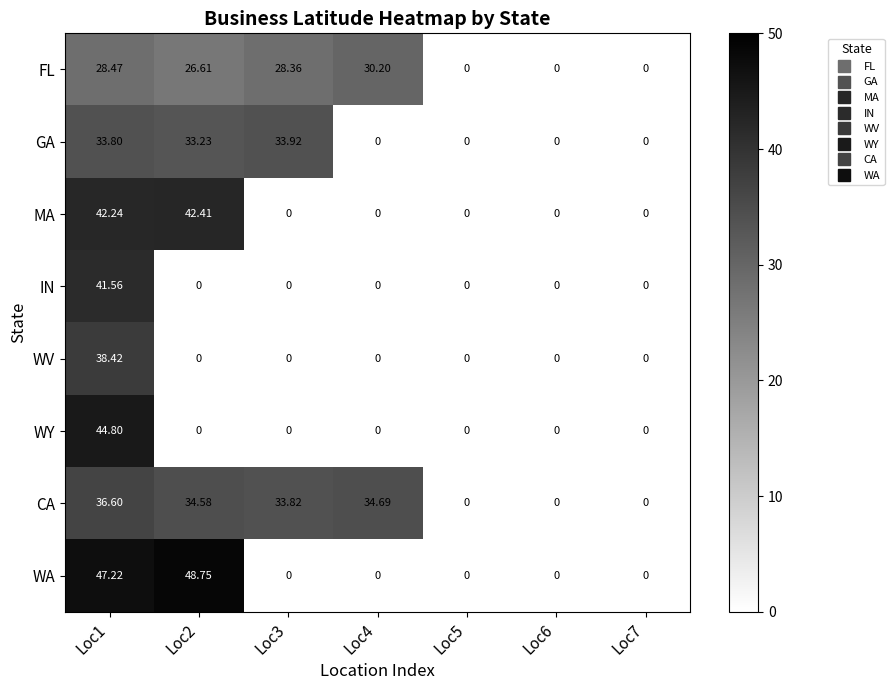

Which series has the widest spread of values?

WA